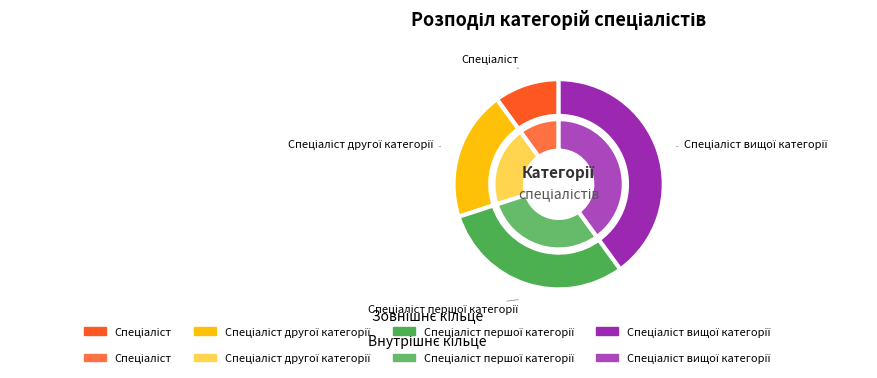

Combined, do Спеціаліст вищої категорії and Спеціаліст другої категорії account for over 50%?

Yes